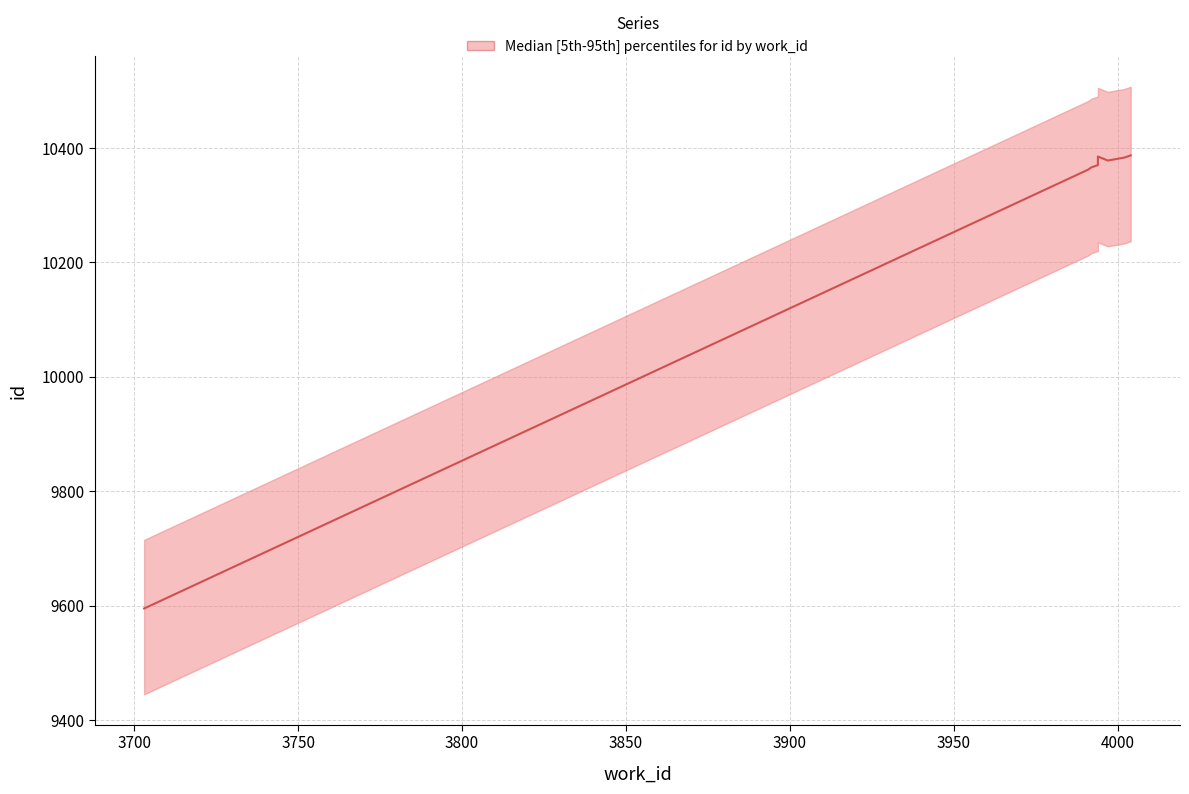

How many lines are shown in the chart?

3